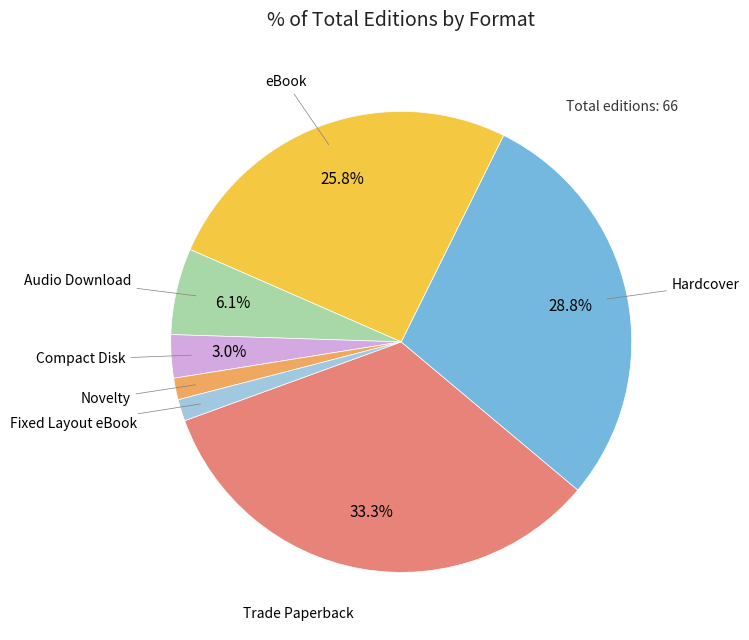

Does any single category account for the majority?

No